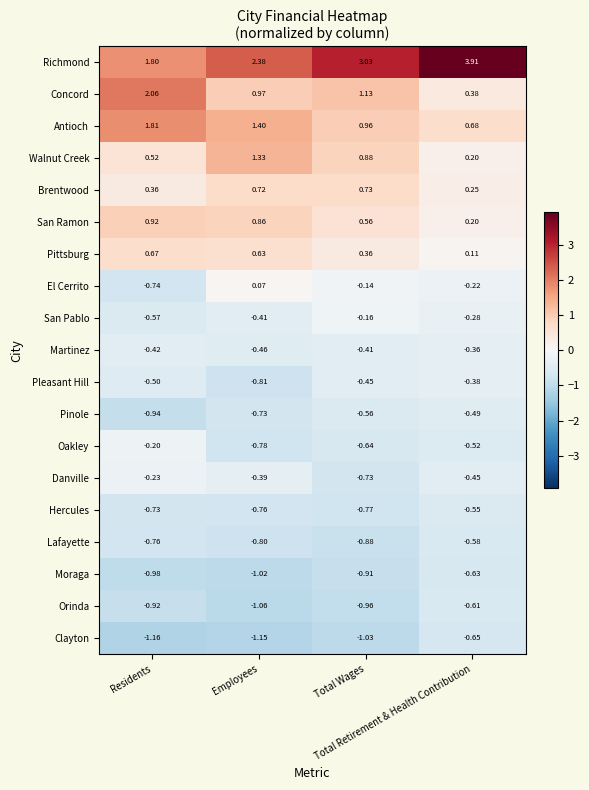

Which series has the largest total across all categories?

Richmond